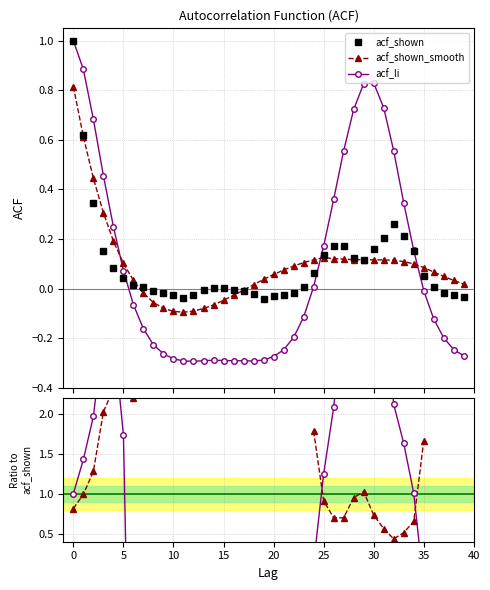

Is this an area chart (filled region under the line)?

No